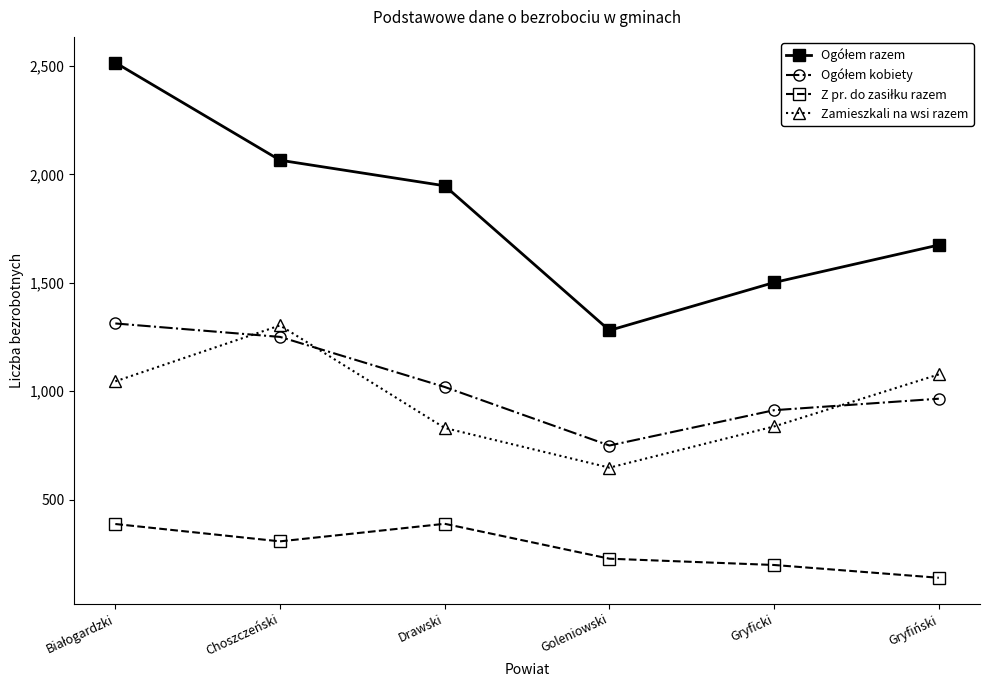

True or false: Zamieszkali na wsi razem has a value of 498 at Drawski.

False